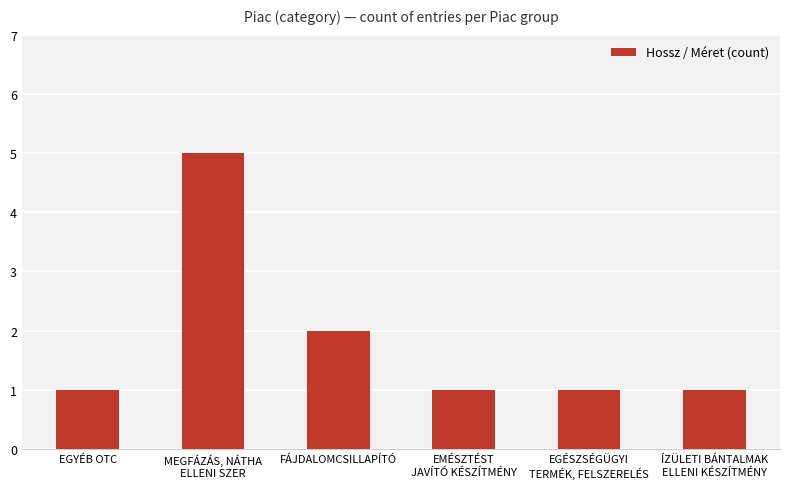

What is the label of the 5th bar from the left?

EGÉSZSÉGÜGYI
TERMÉK, FELSZERELÉS